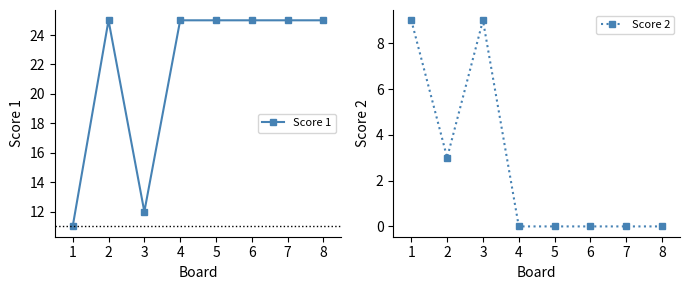

True or false: Score 2 and Score 1 intersect in this chart.

False